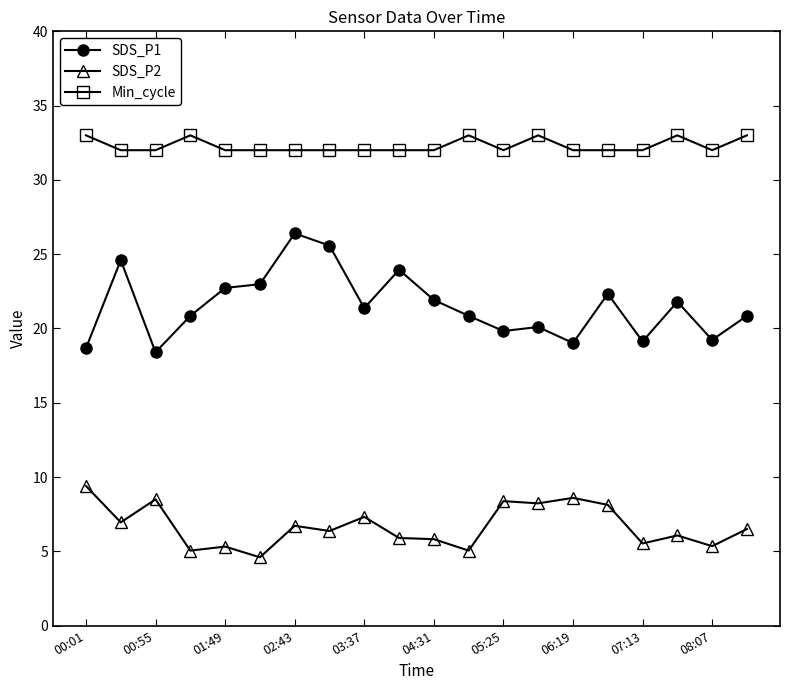

At how many categories does at least one series exceed 14?

20